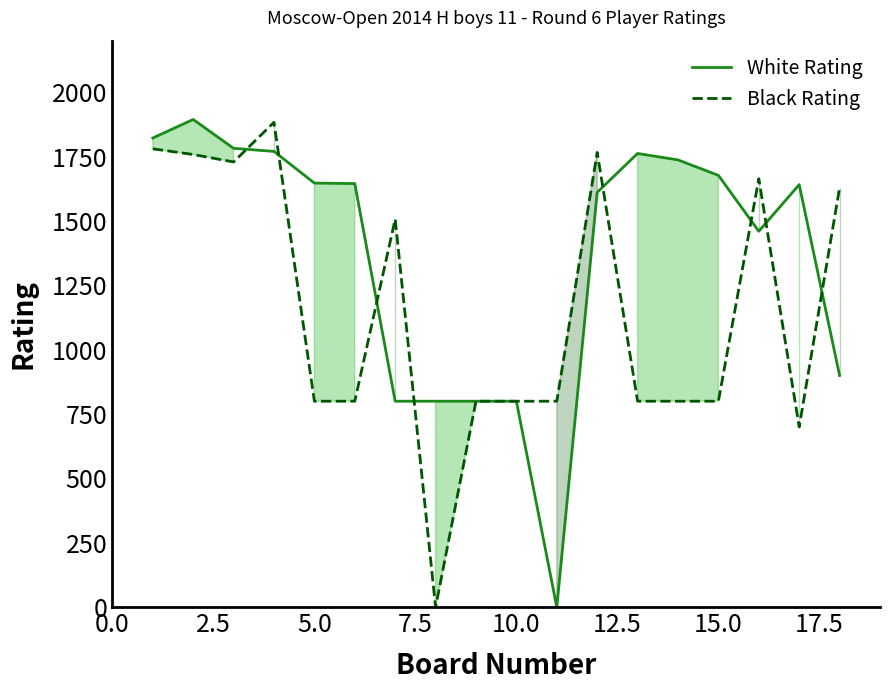

List the series in order of their overall mean, lowest first.

Black Rating, White Rating